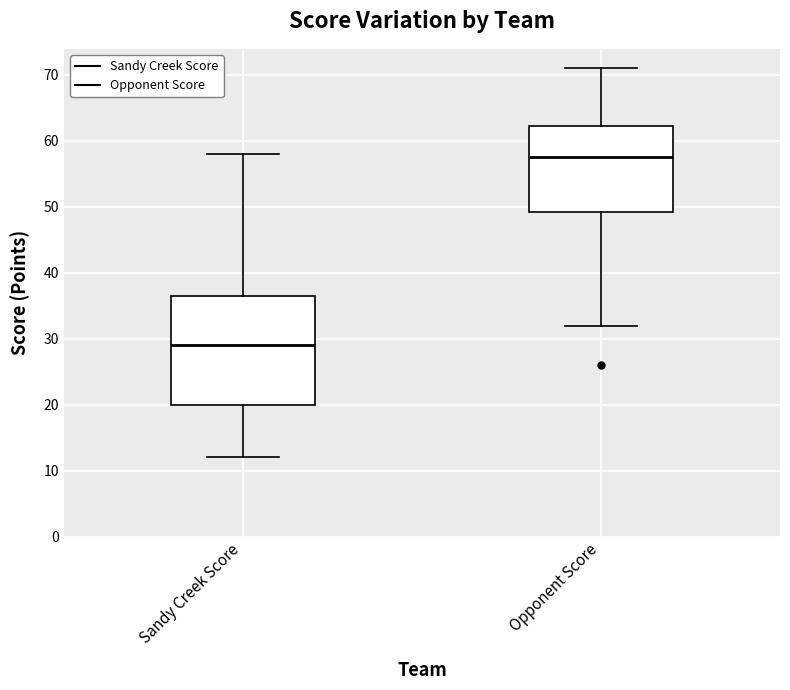

Which box has the highest median line?

Opponent Score